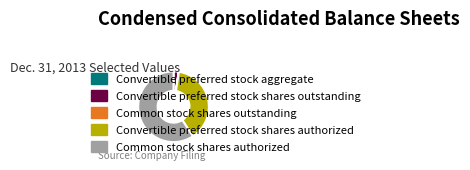

Is it true that Convertible preferred stock shares authorized is 38% of the pie?

True